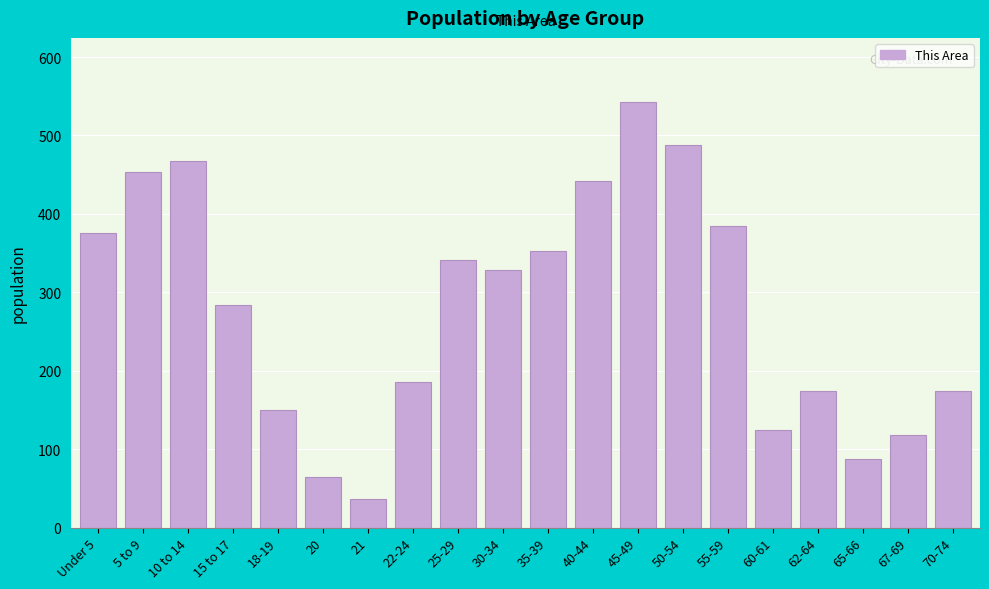

Reading left to right, transcribe all the data shown in this chart.

376	453	468	284	150	64	37	186	341	329	353	442	543	488	384	124	174	88	118	174